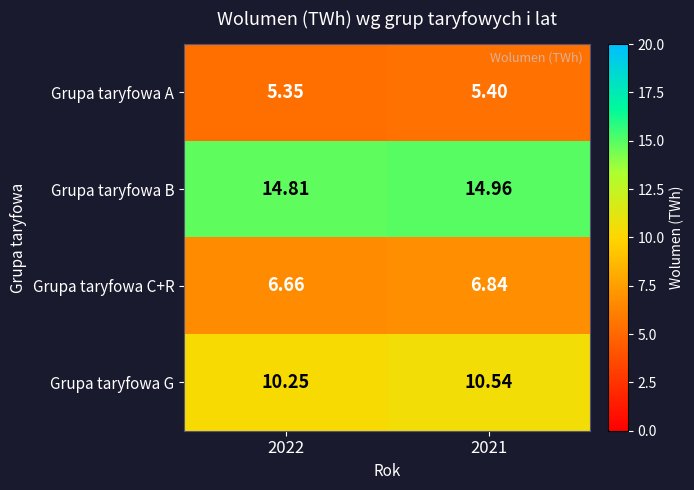

At which category is the sum across all series the highest?

2021